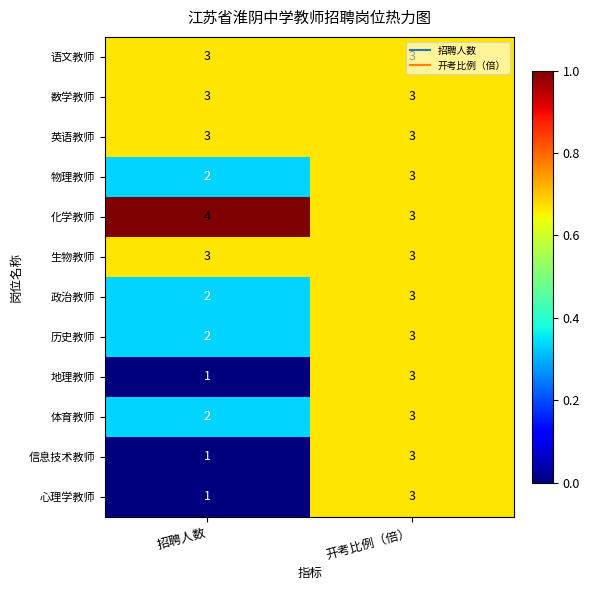

At which category is the sum across all series the highest?

开考比例（倍）